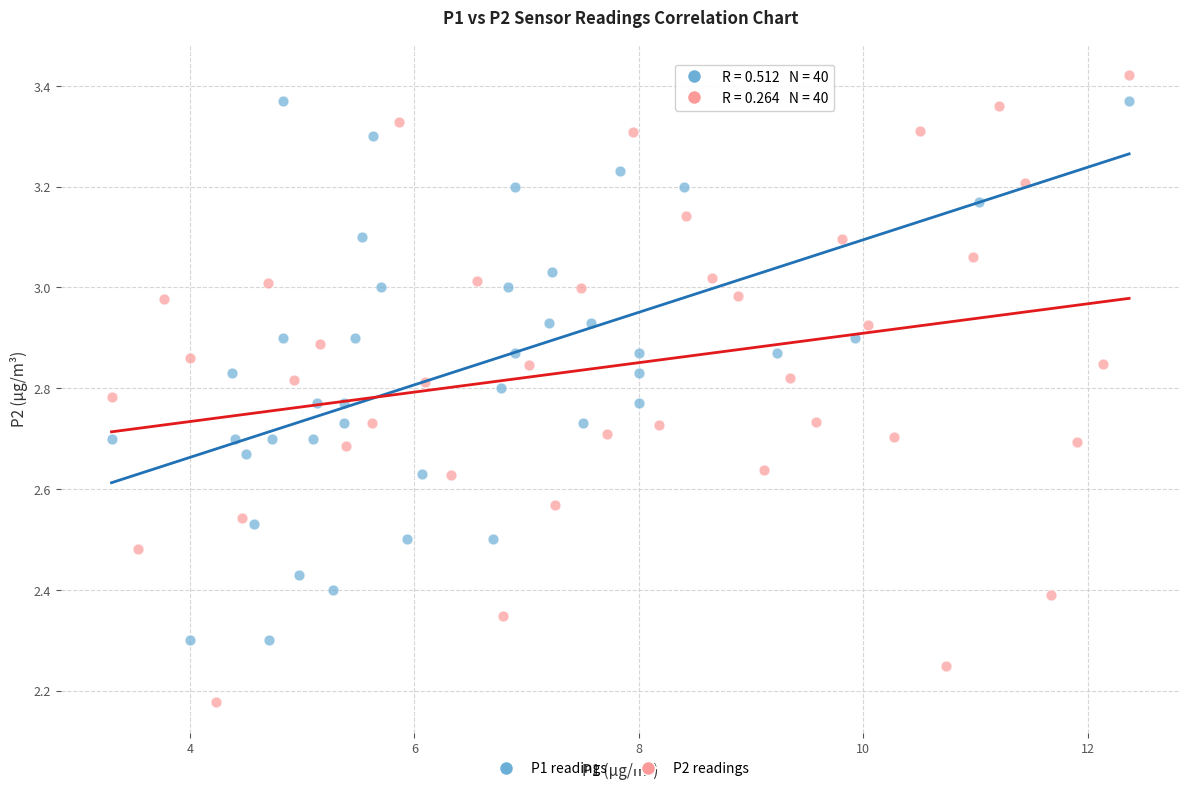

Which series reaches the minimum Y coordinate?

P2 readings